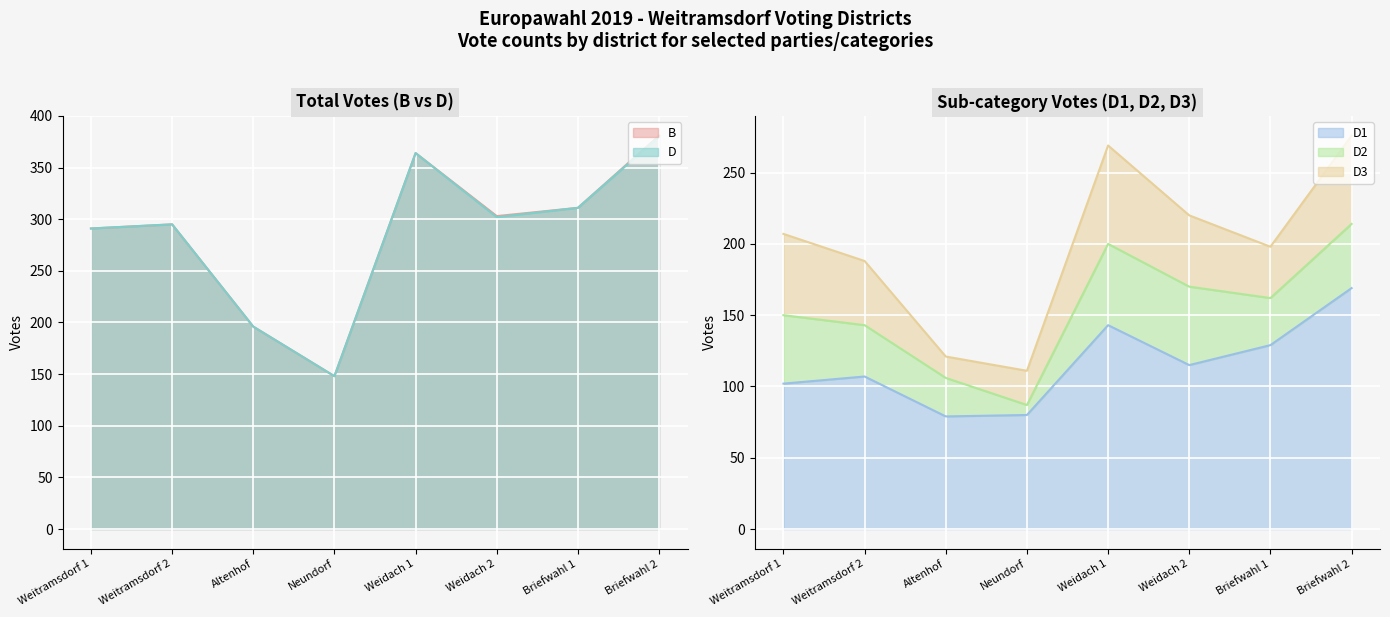

True or false: D has a value of 72 at Altenhof.

False